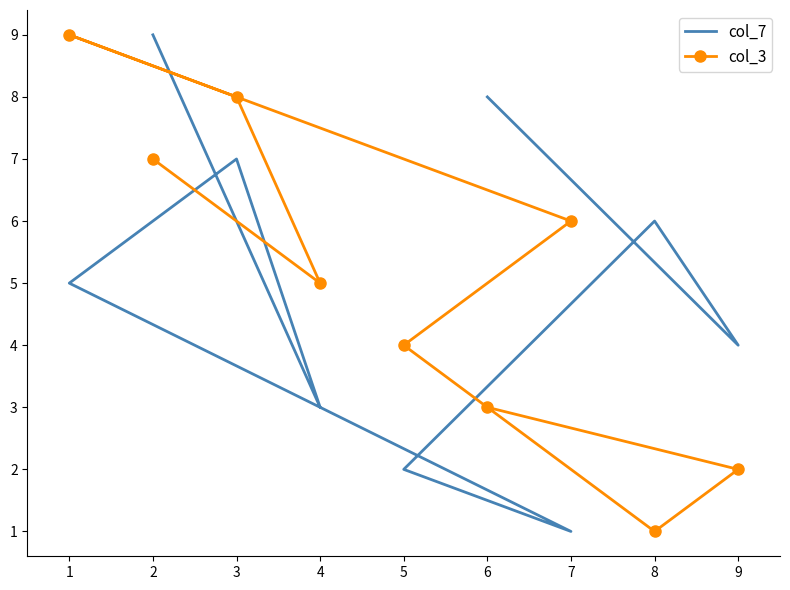

What is the sum of the col_3 values at 6 and 8?

4